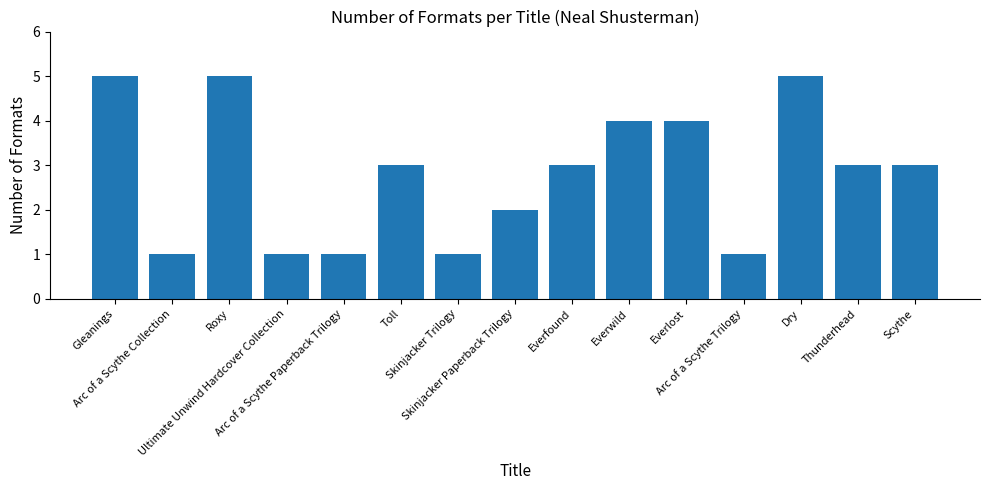

Reading right to left, list all the values displayed in this chart.

3	3	5	1	4	4	3	2	1	3	1	1	5	1	5